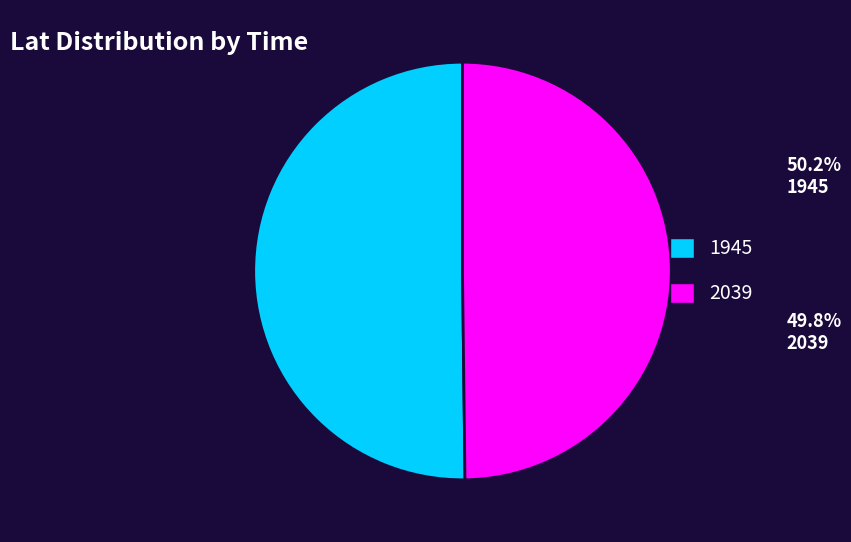

What is the ratio of the value at 2039 to the value at 1945?

1.0